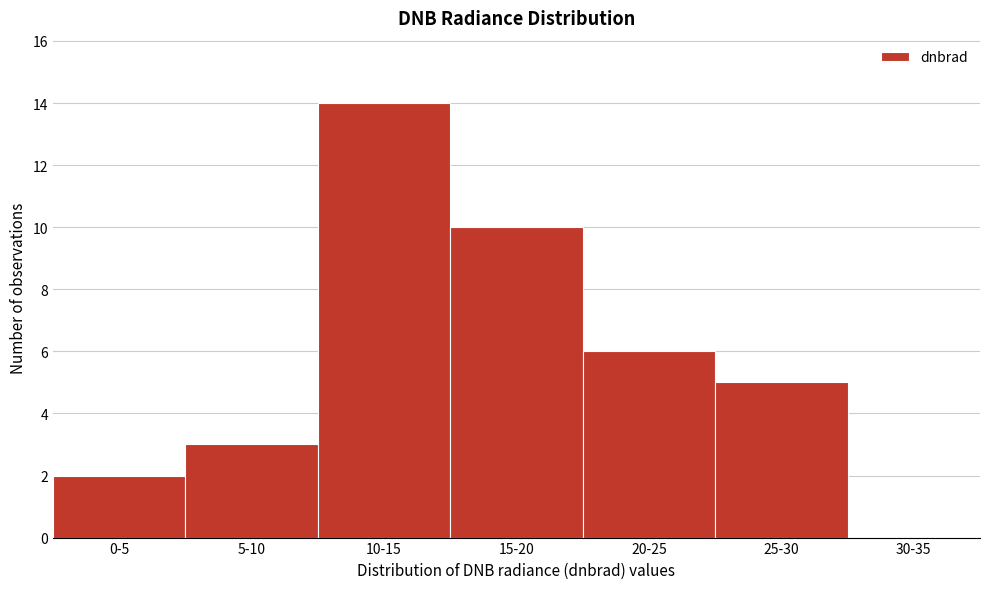

Reading right to left, extract all data points from this chart.

30-35=0	25-30=5	20-25=6	15-20=10	10-15=14	5-10=3	0-5=2